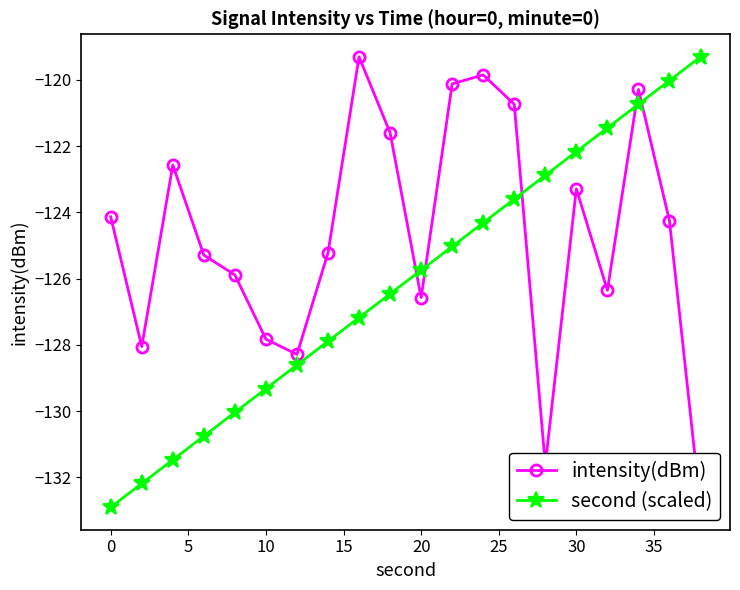

True or false: second (scaled) has more than 2 points higher than both neighbors.

False